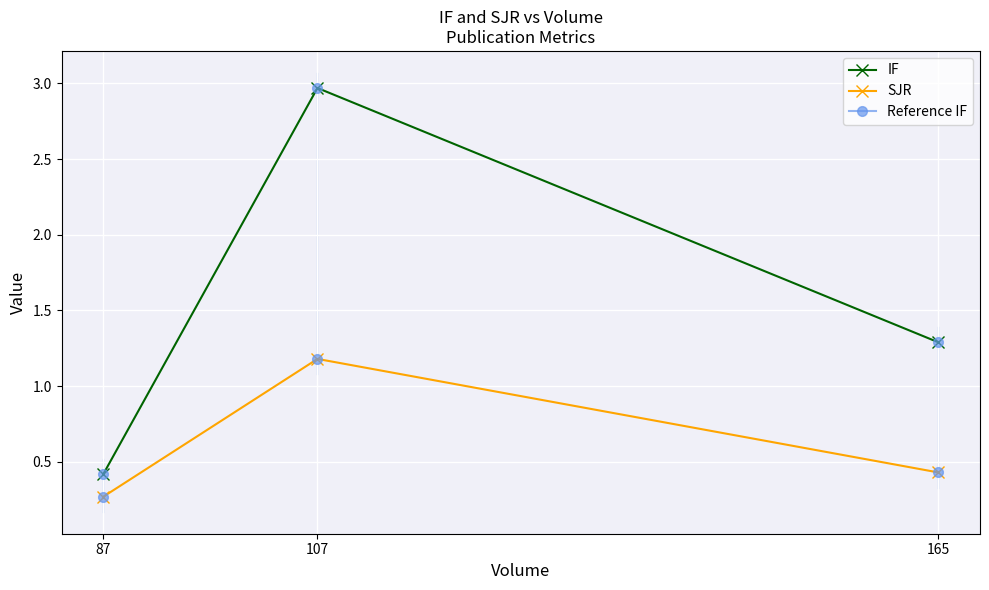

The SJR series shows 0.7 at 165. True or false?

False